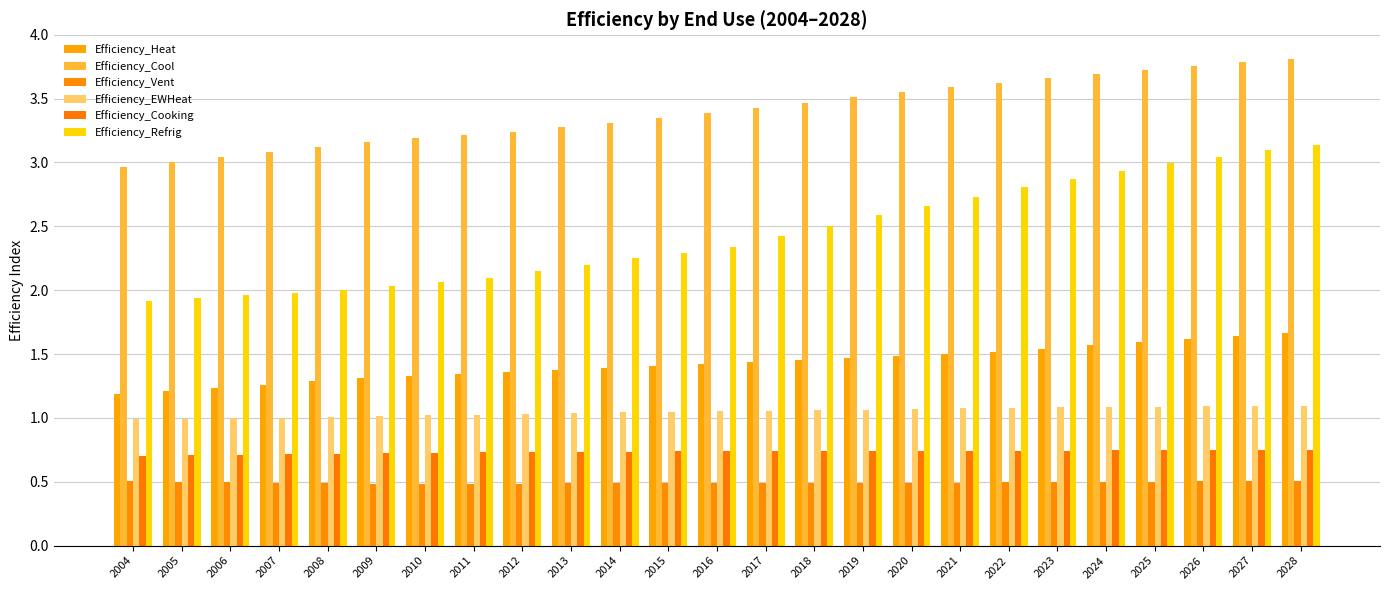

List the series in order of their peak value, lowest first.

Efficiency_Vent, Efficiency_Cooking, Efficiency_EWHeat, Efficiency_Heat, Efficiency_Refrig, Efficiency_Cool